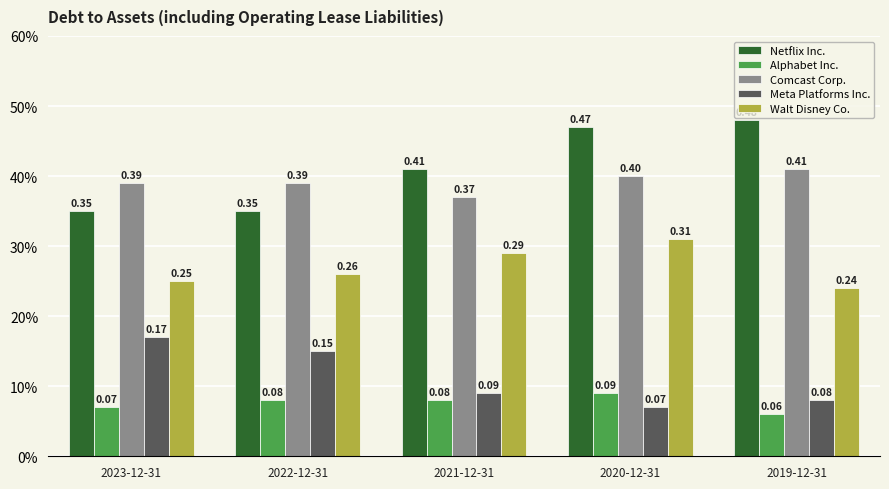

What is the total value across all series at 2019-12-31?

1.3